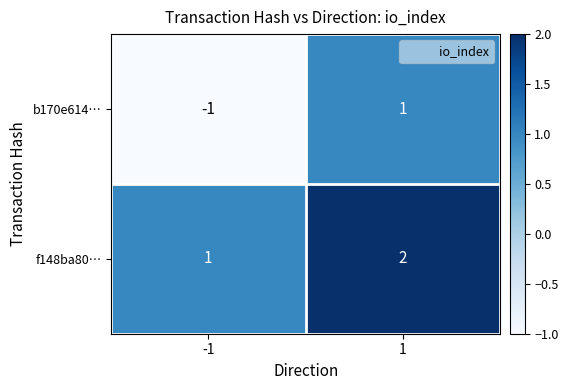

Which series has the widest spread of values?

b170e614…